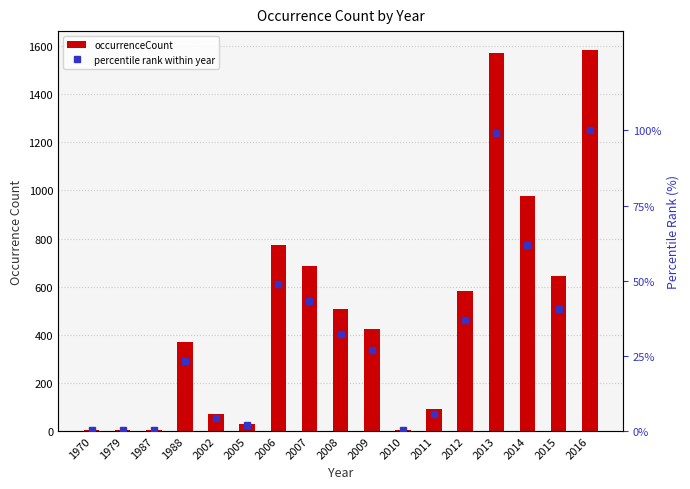

Which series has the widest spread of values?

occurrenceCount